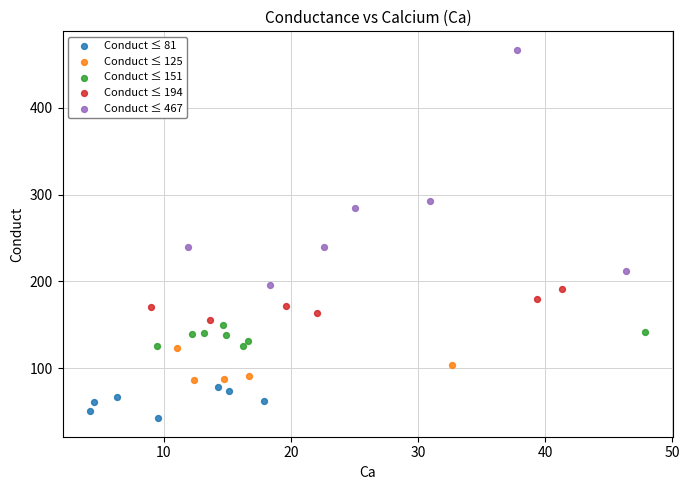

Which series has the widest spread of Y values?

Conduct ≤ 467